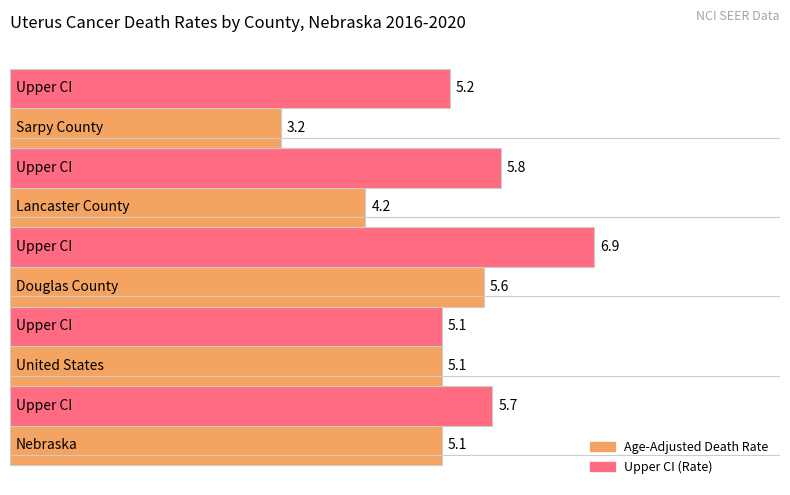

What value does the Upper CI series have at Sarpy County?

5.2